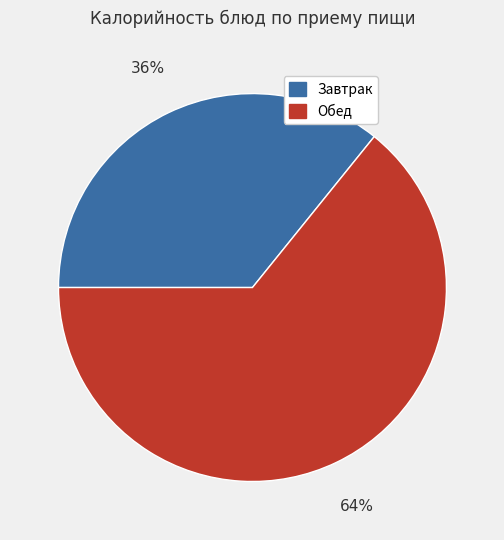

The Завтрак slice represents 30% of the pie. True or false?

False